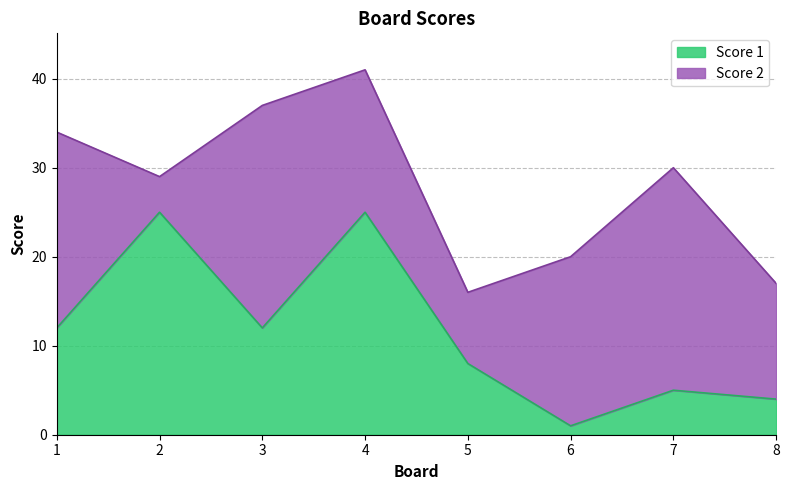

What is the smallest value displayed?

1